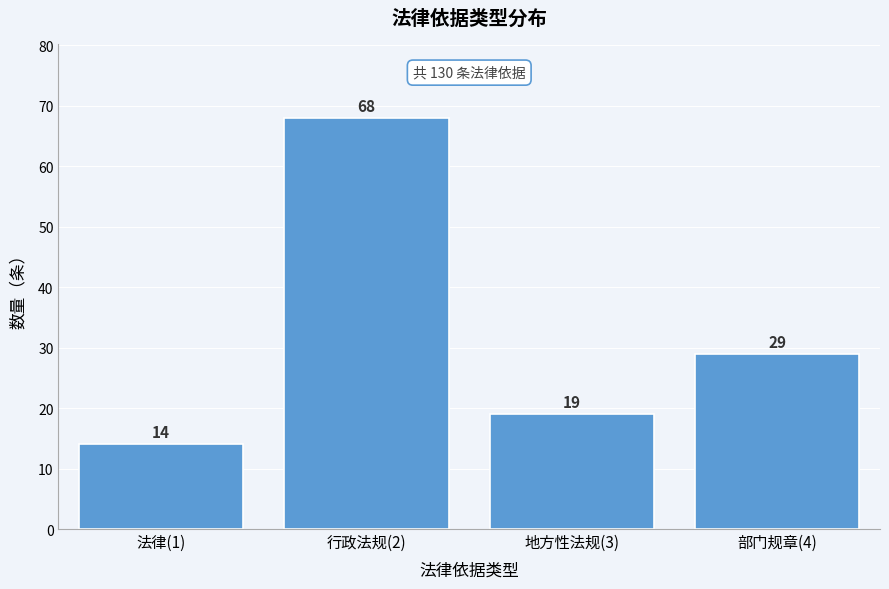

Reading left to right, extract all data points from this chart.

法律(1)=14	行政法规(2)=68	地方性法规(3)=19	部门规章(4)=29